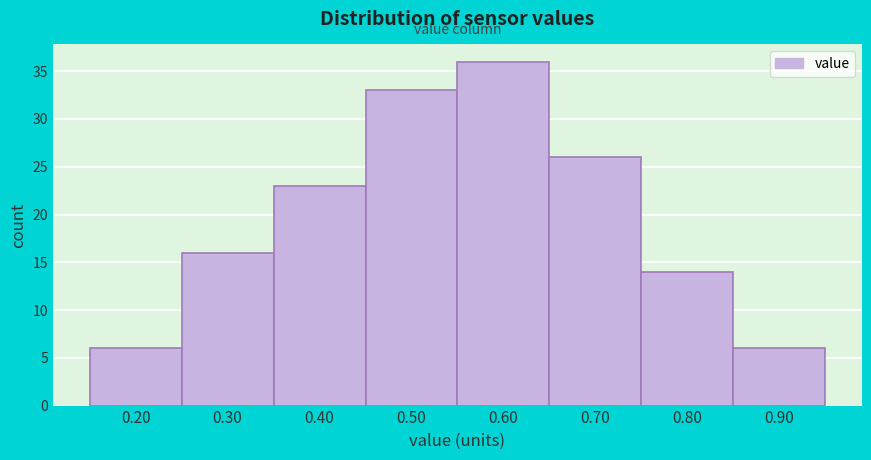

Reading left to right, list all the values displayed in this chart.

0.20=6	0.30=16	0.40=23	0.50=33	0.60=36	0.70=26	0.80=14	0.90=6